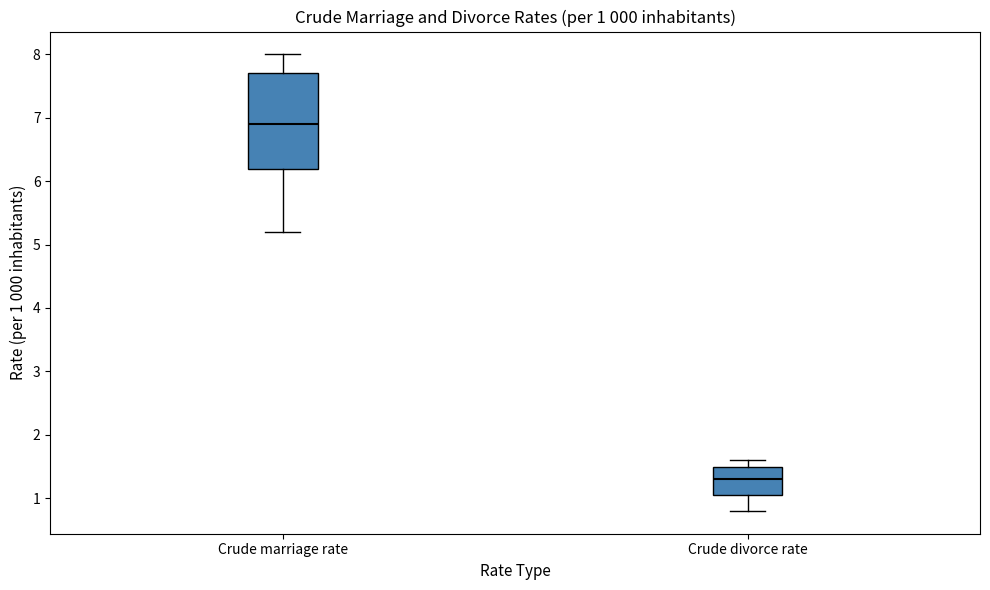

Which box has the highest median line?

Crude marriage rate